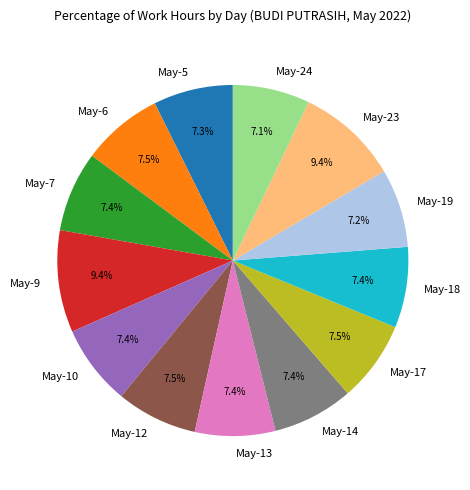

What is the total percentage of May-7 and May-12?

14.9%